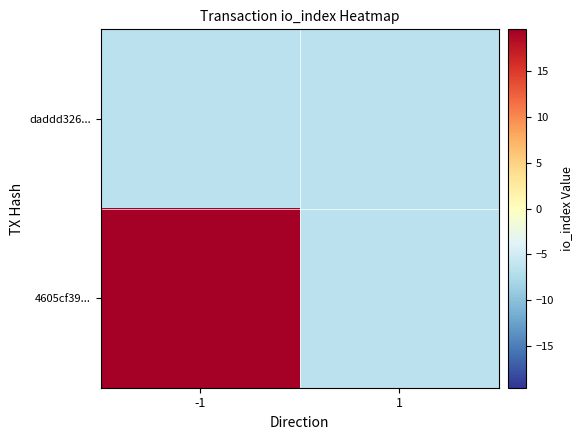

List the series in order of their peak value, lowest first.

daddd326..., 4605cf39...